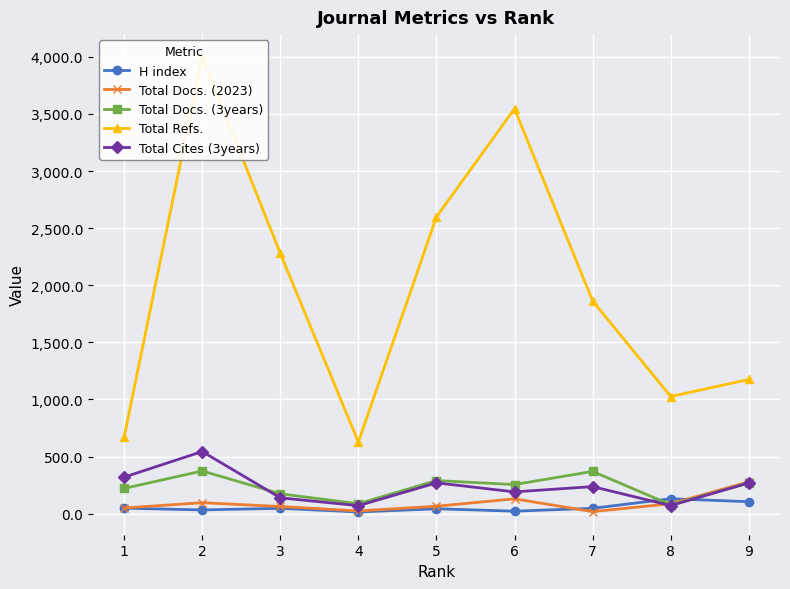

What is the difference between the maximum and minimum values in the Total Cites (3years) series?

474